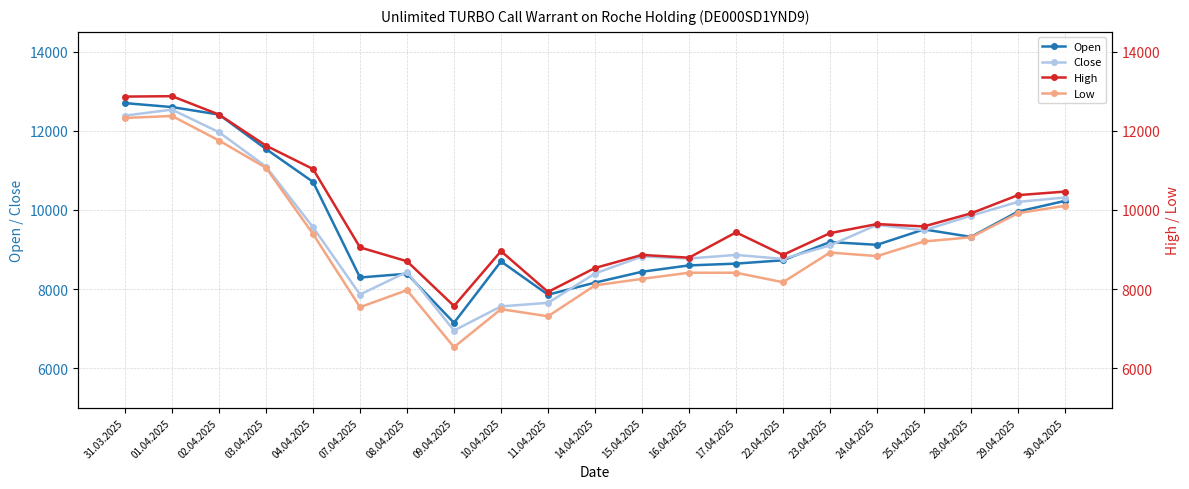

What is the average value of the High series?

9854